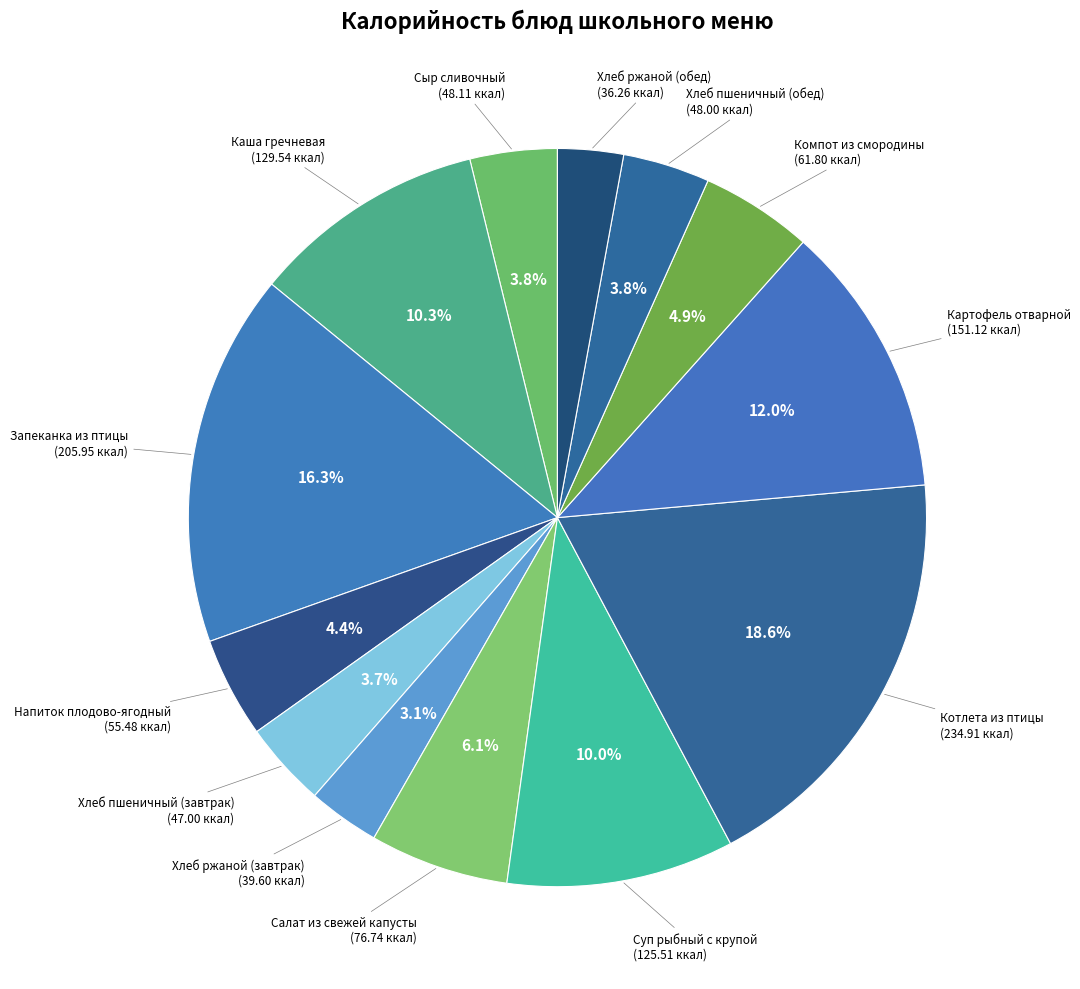

Count the number of slices in the pie.

13